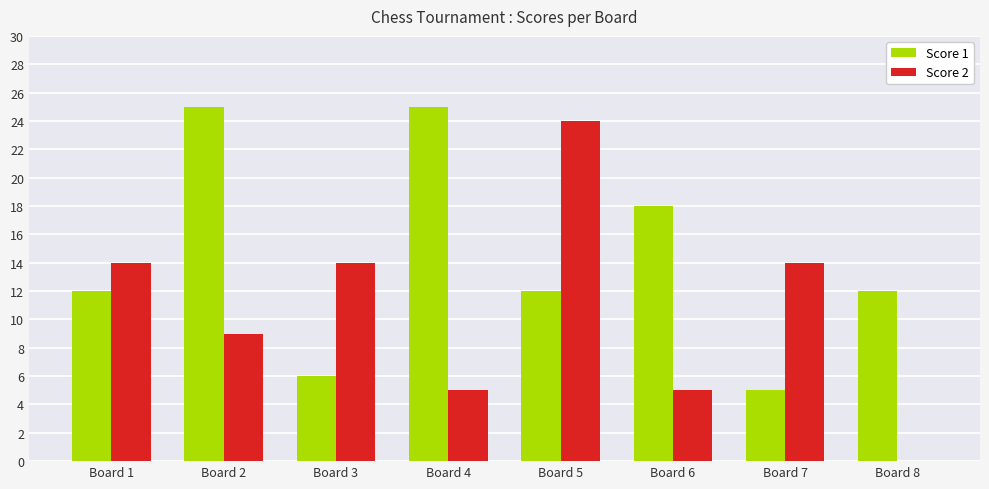

Count the number of data series in this chart.

2